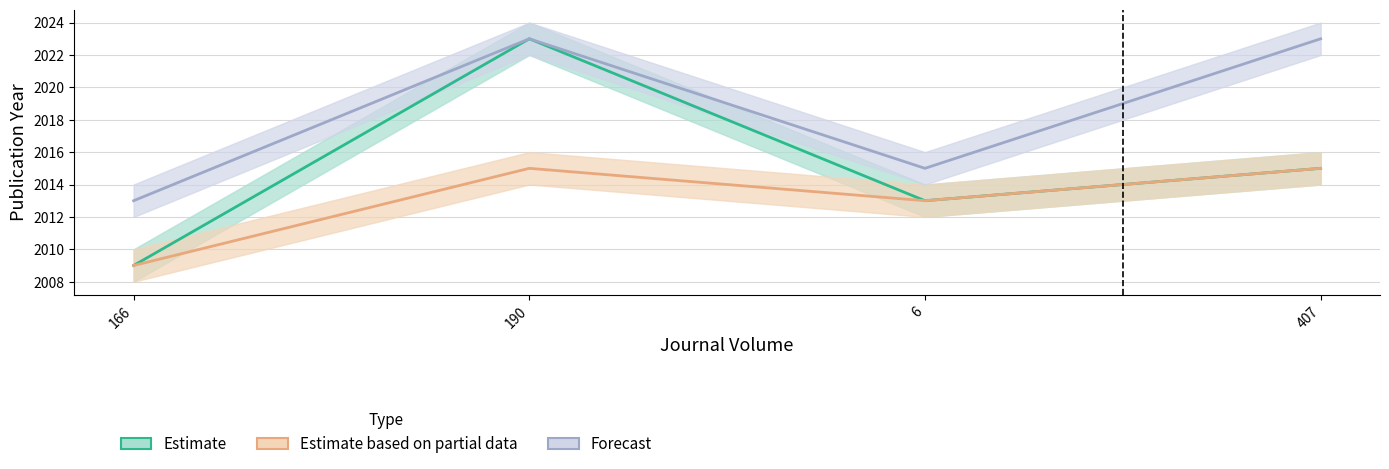

True or false: Estimate based on partial data and Forecast cross at least once.

False